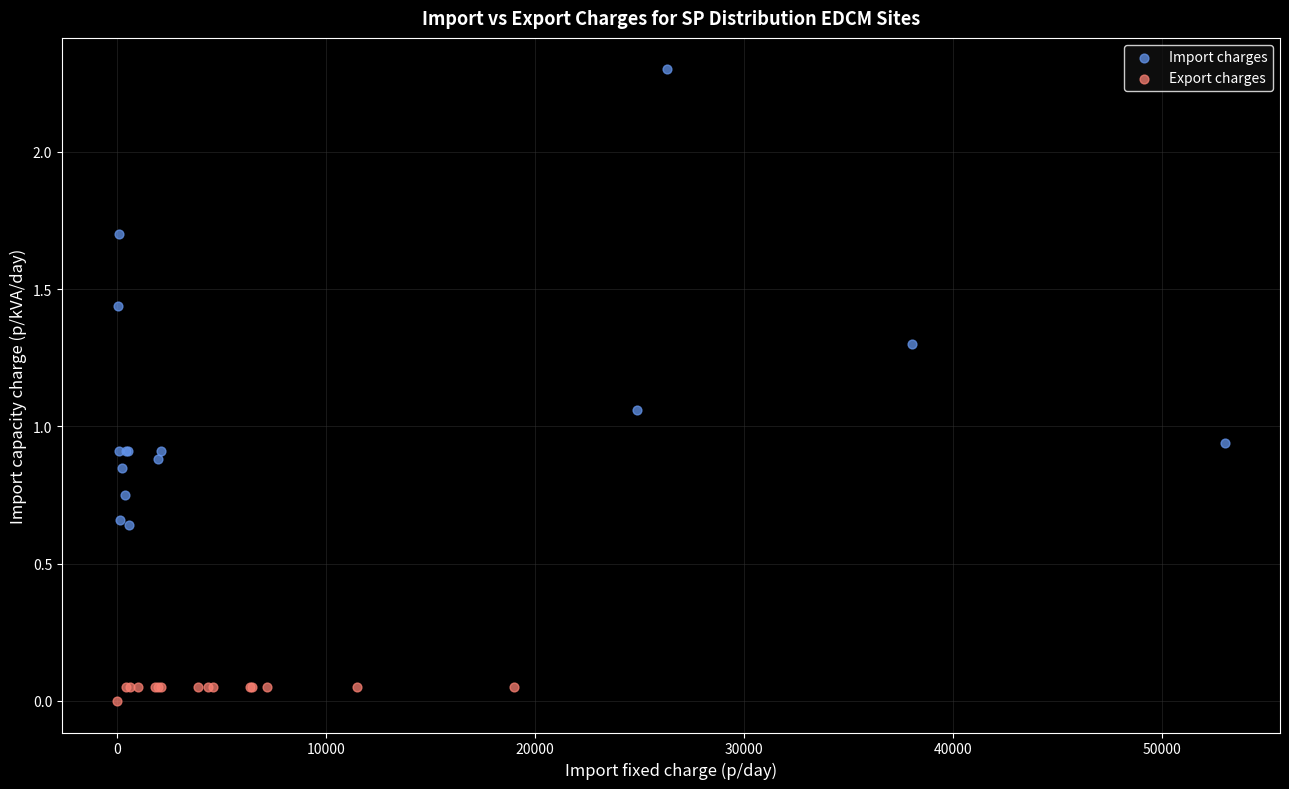

Which series contains the highest Y value?

Import charges